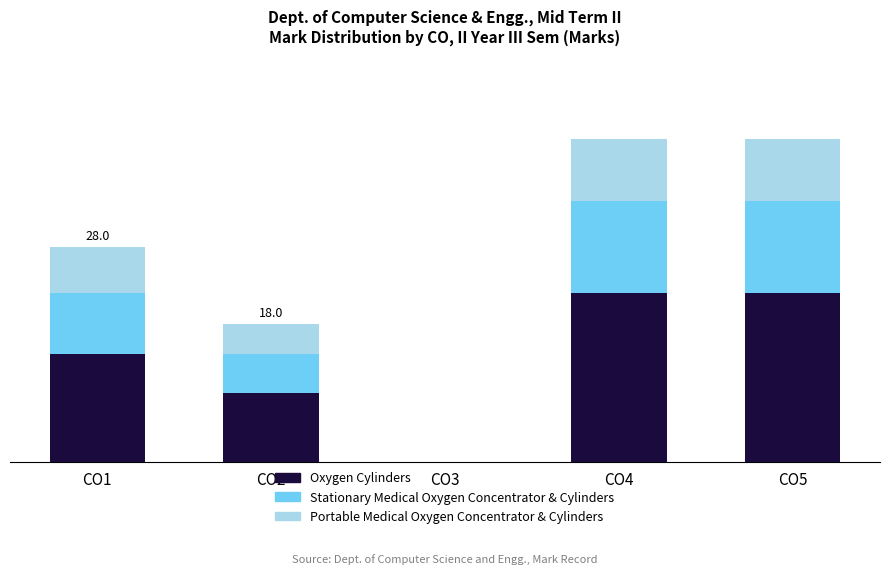

At how many categories does at least one series exceed 0?

4